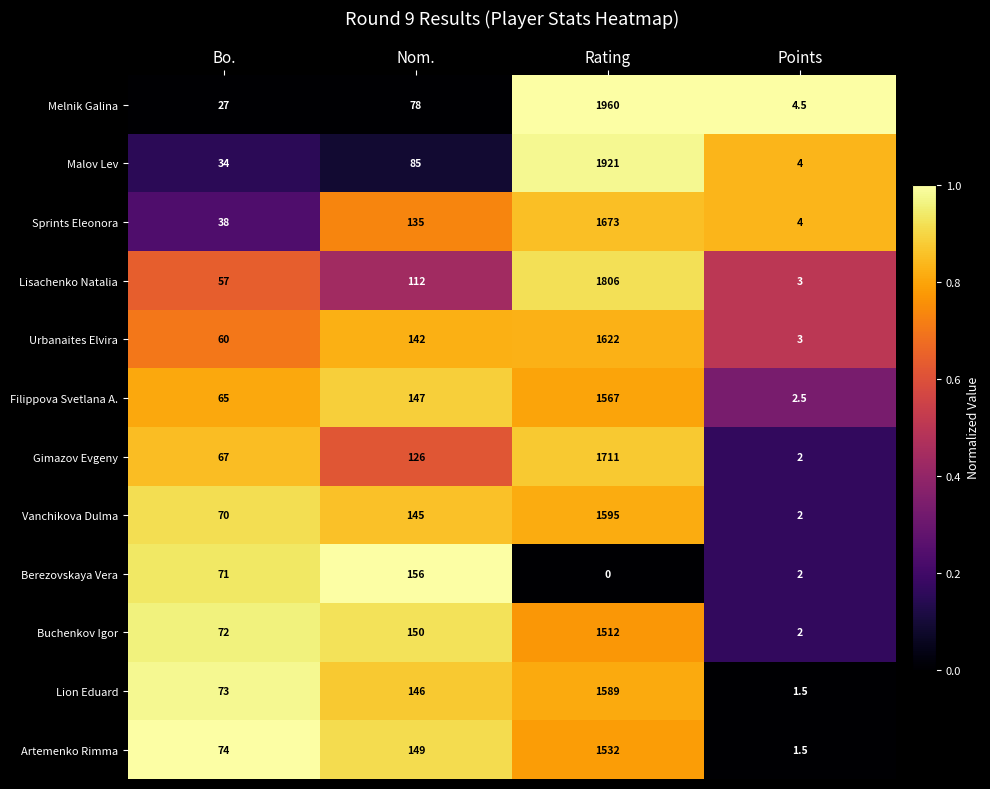

Which label corresponds to the smallest value in the chart?

Rating